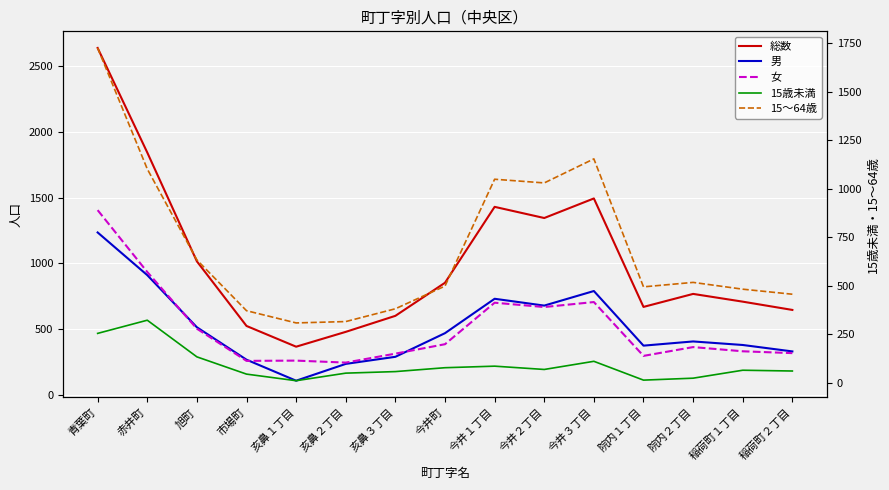

True or false: 女 has a value of 989 at 今井１丁目.

False